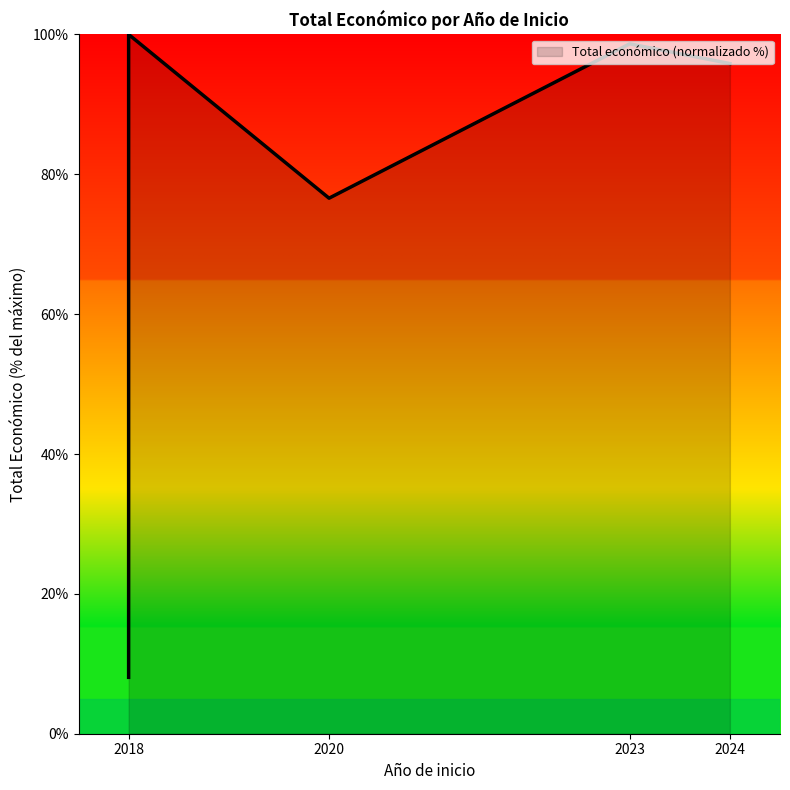

What is the greatest value displayed?

100.0